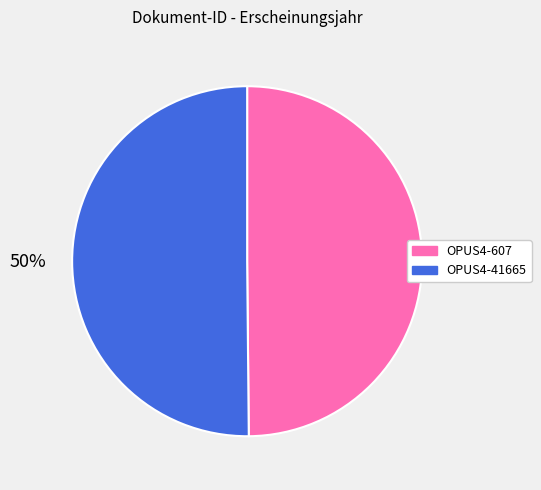

To the nearest percent, what is the average slice percentage?

50%